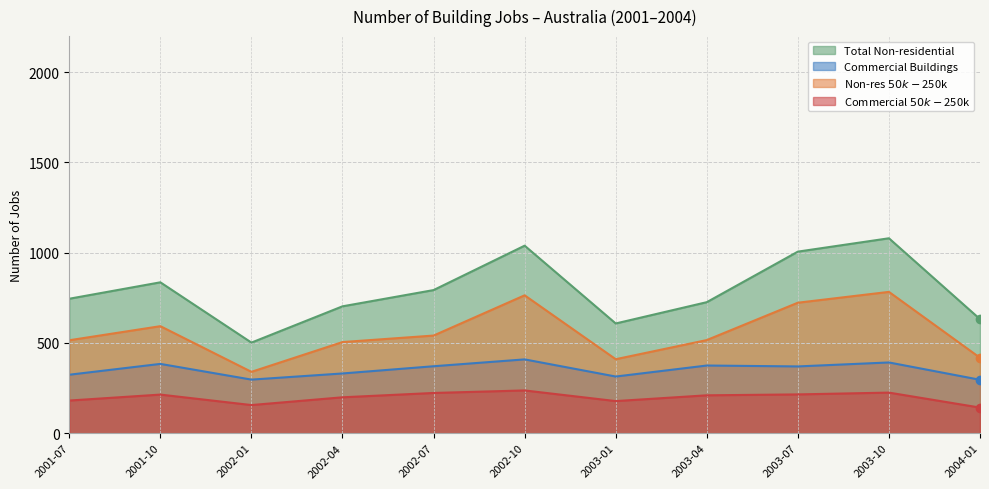

True or false: Commercial Buildings and Non-res $50k-$250k cross at least once.

False